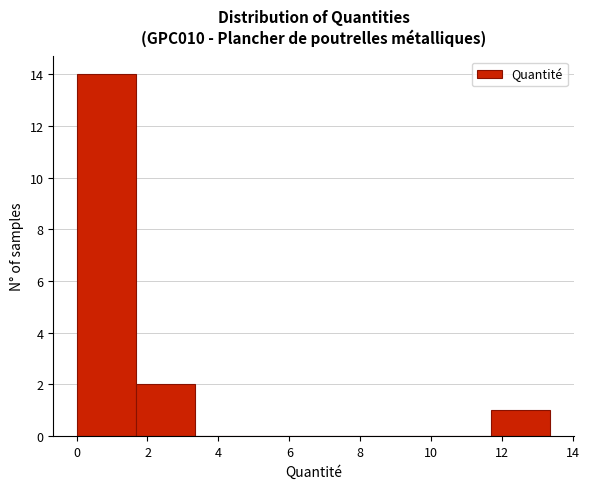

How tall is the bar that spans 11.6 to 13.4 on the x-axis? Neither the bar edges nor the heights are printed on the chart, so give them approximately, as read against the axes.

1